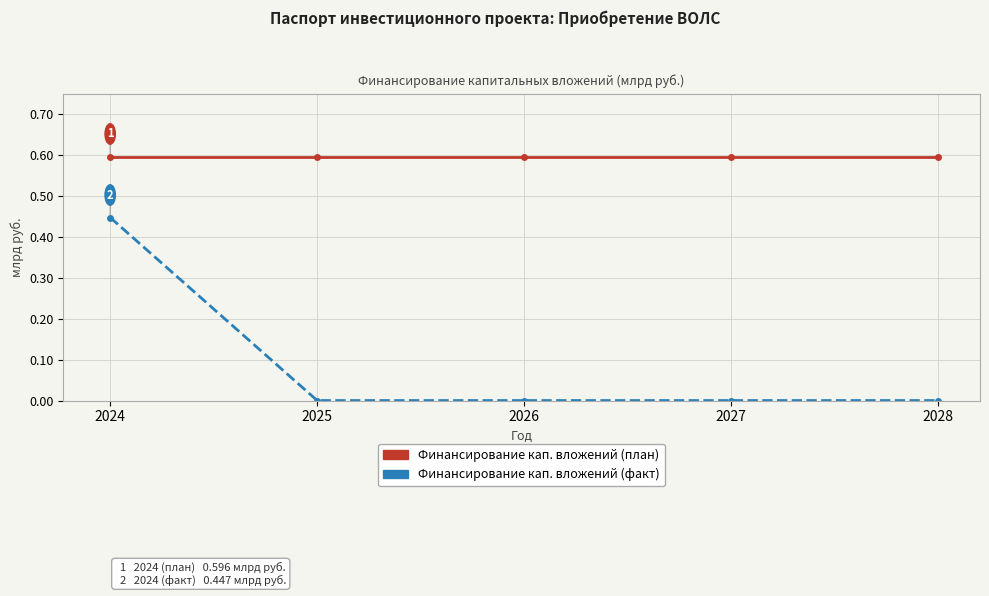

Rank the series by their average value, from lowest to highest.

Финансирование кап. вложений (факт), Финансирование кап. вложений (план)